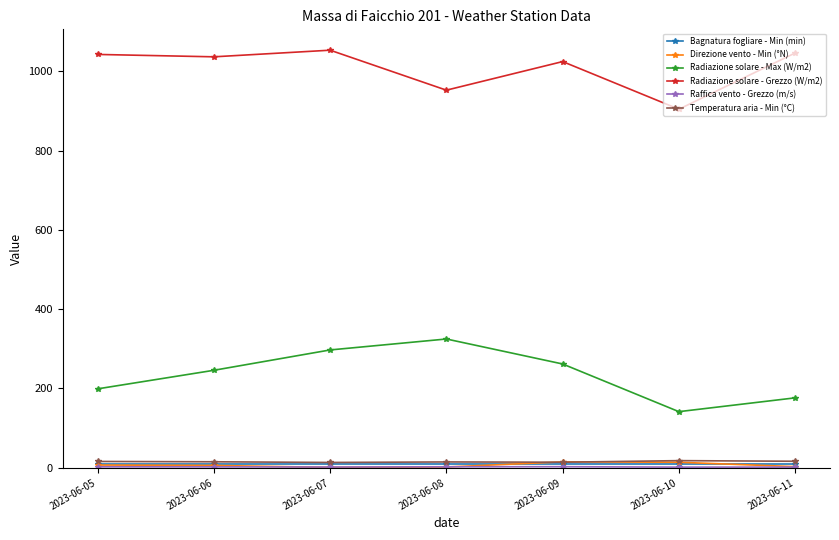

True or false: Radiazione solare - Max (W/m2) and Temperatura aria - Min (°C) intersect in this chart.

False